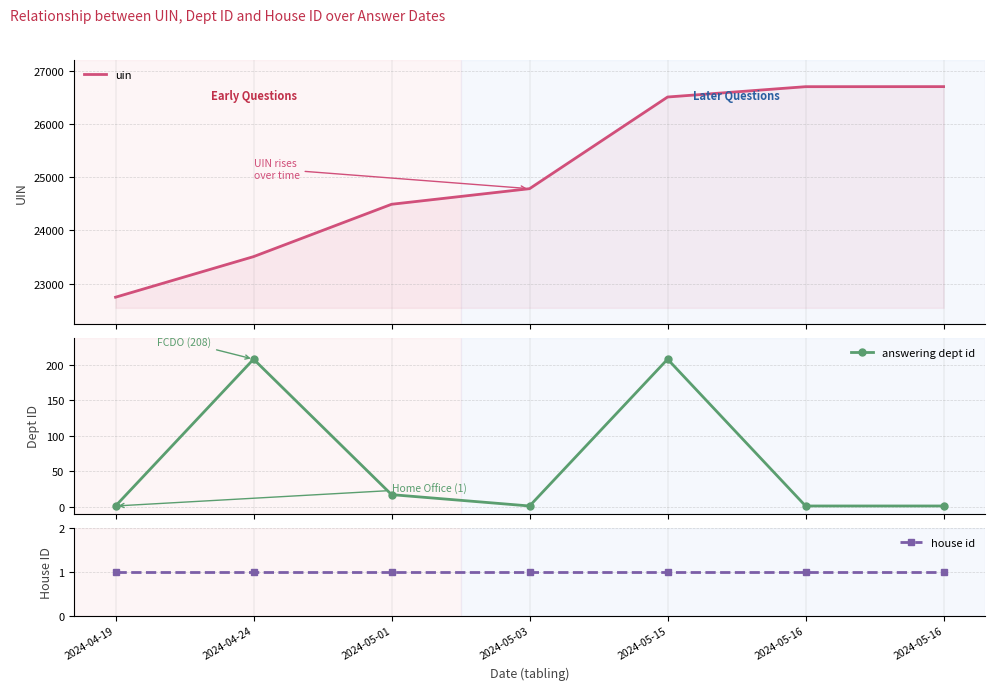

Count the number of categories in the chart.

7